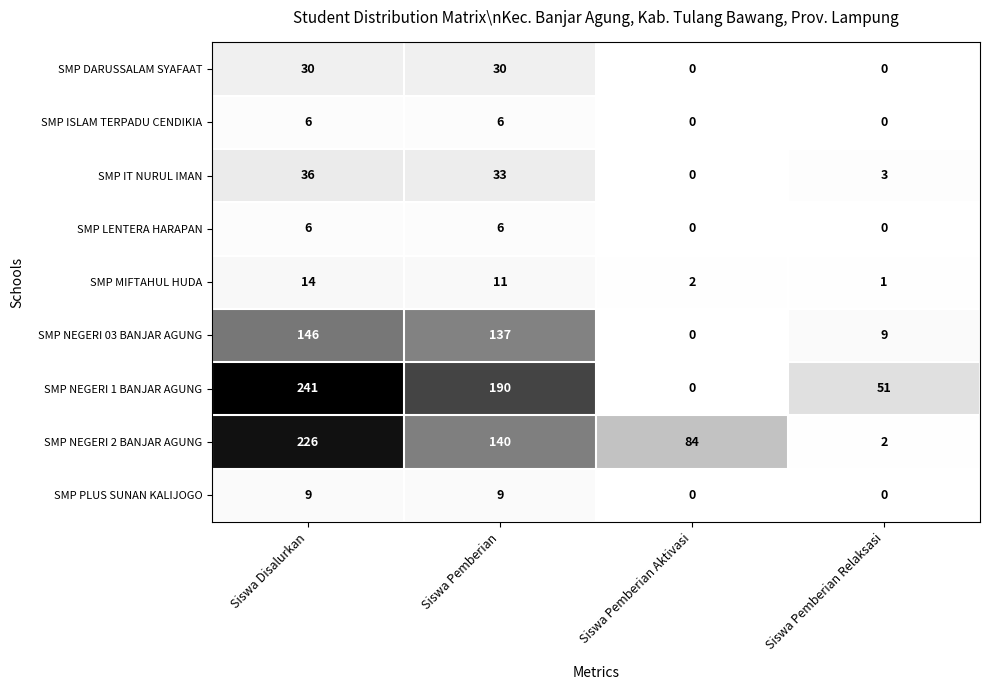

At which category does the chart reach its peak across all series?

Siswa Disalurkan